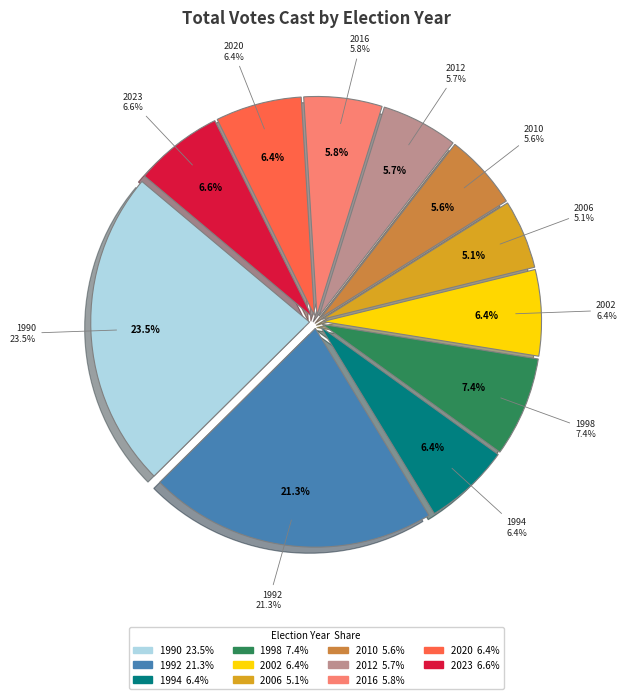

To the nearest percent, what is the average slice percentage?

9%